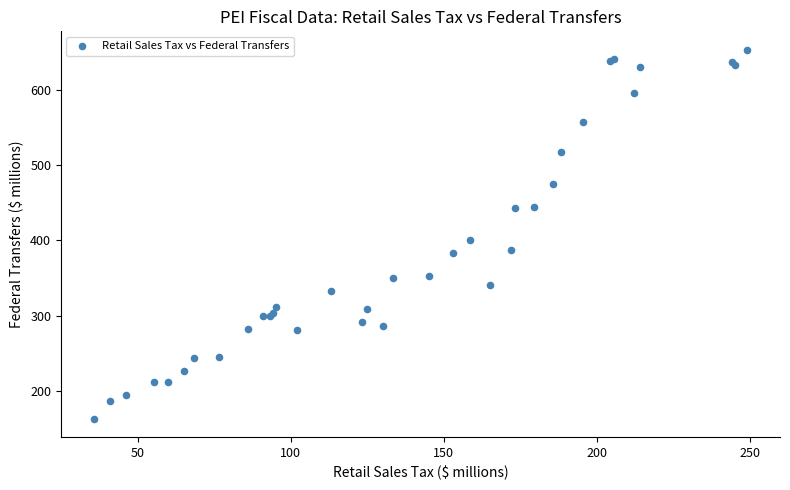

What Y value in the scatter plot is closest to 408?

400.5